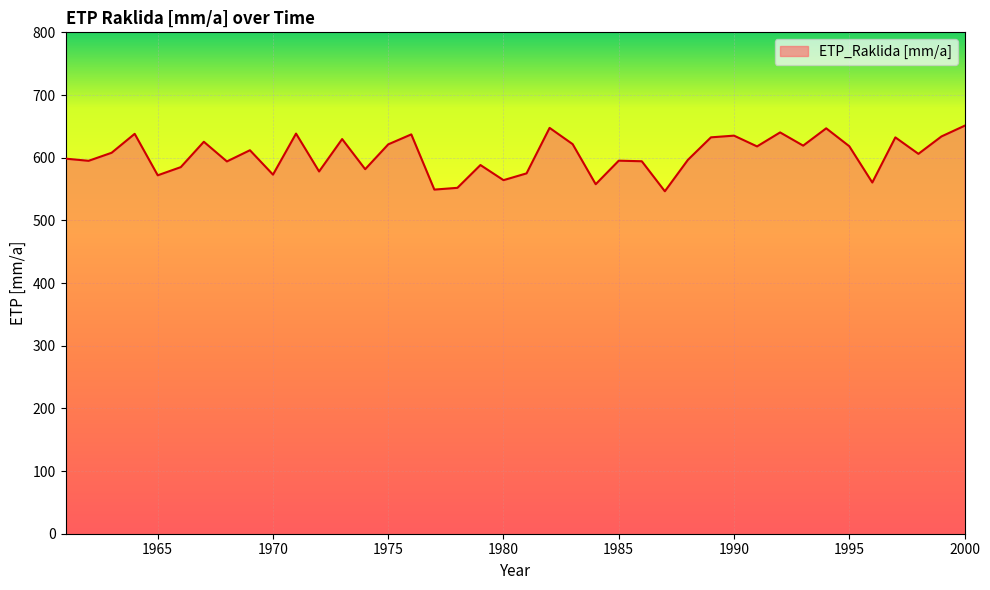

What is the difference between the maximum and minimum values?

104.5